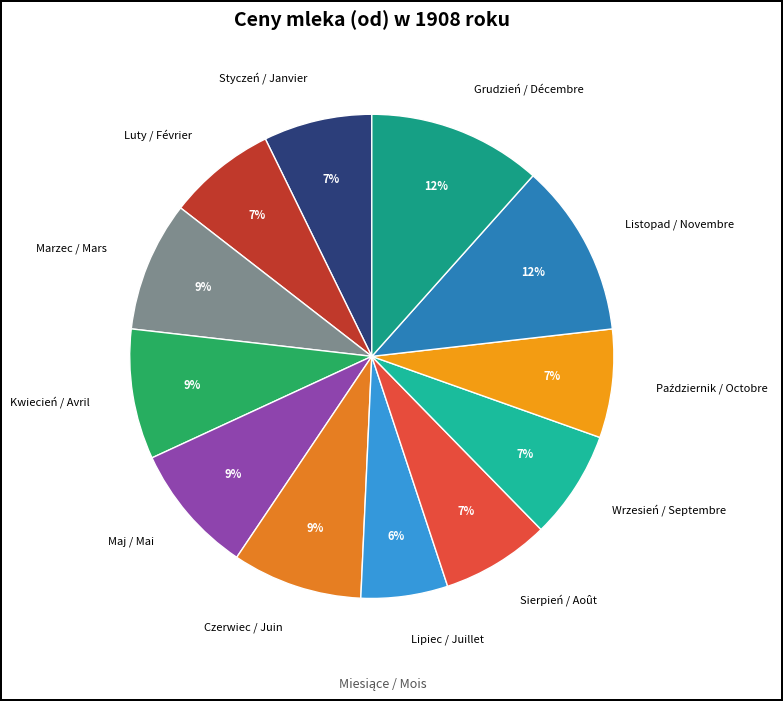

Do Marzec / Mars and Luty / Février together represent more than half of the pie?

No